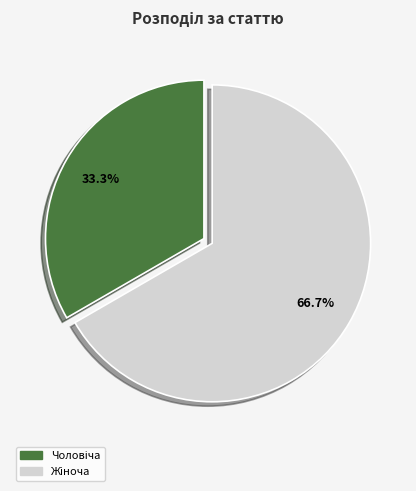

Does any single category account for the majority?

Yes